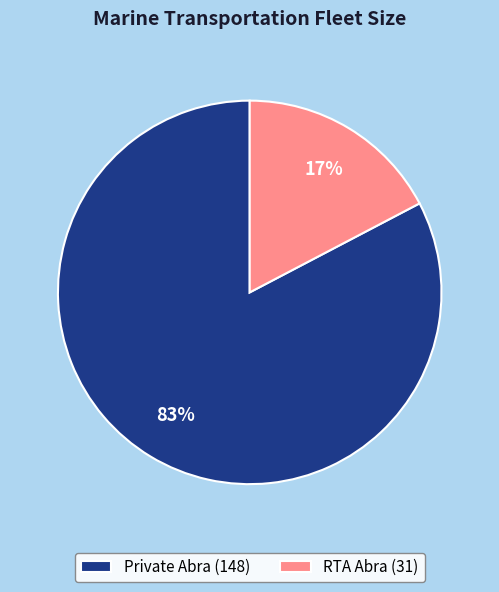

To the nearest percent, what is the average slice percentage?

50%